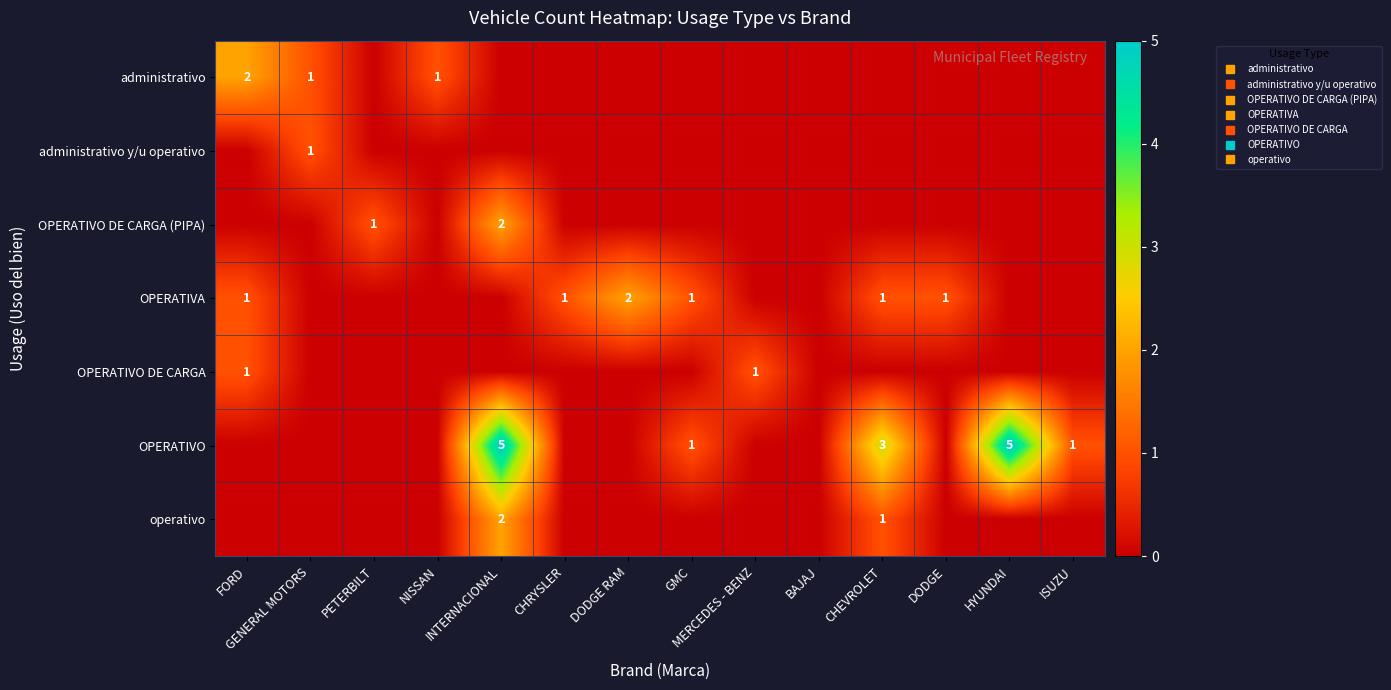

The administrativo y/u operativo series shows -1 at ISUZU. True or false?

False